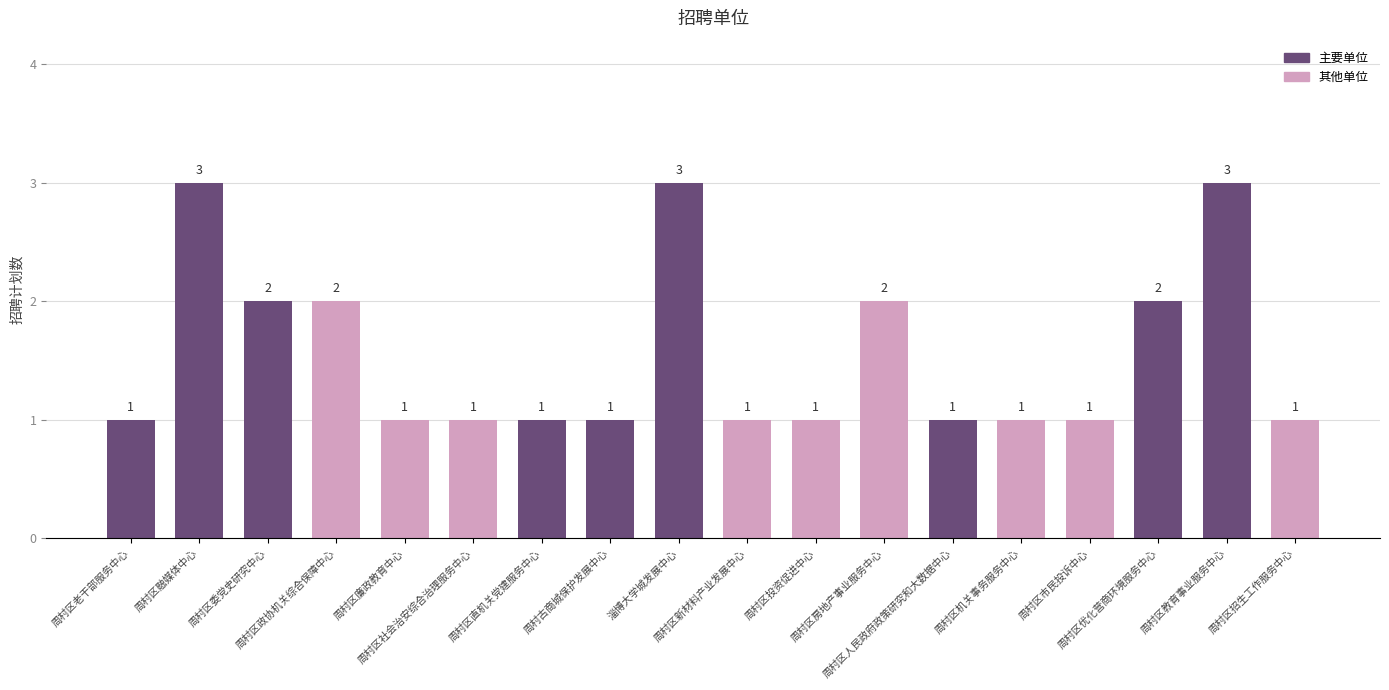

What is the greatest value displayed?

3